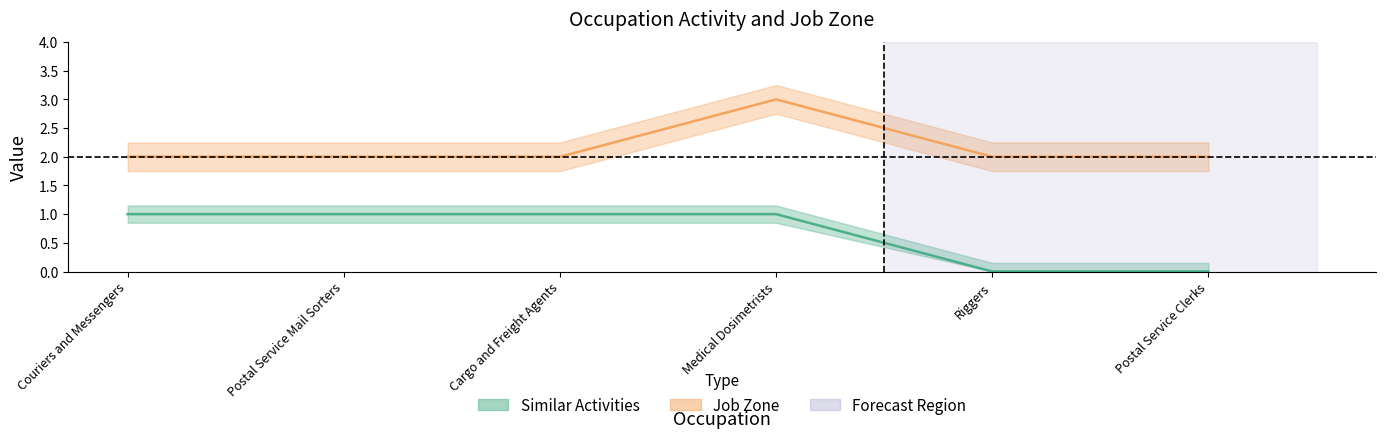

True or false: Job Zone and Similar Activities cross at least once.

False